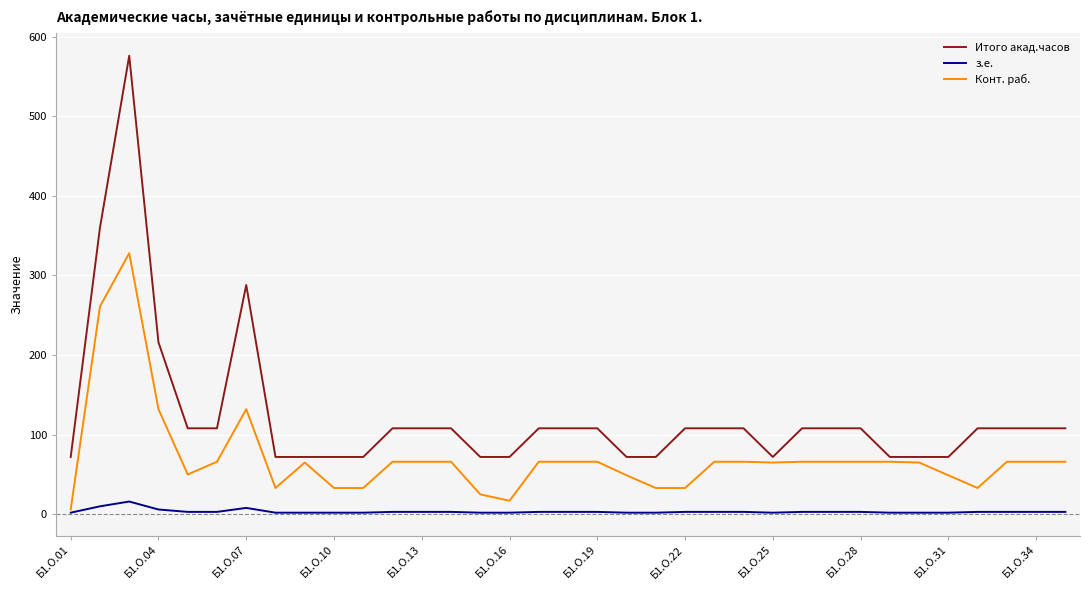

True or false: Итого акад.часов and з.е. cross at least once.

False